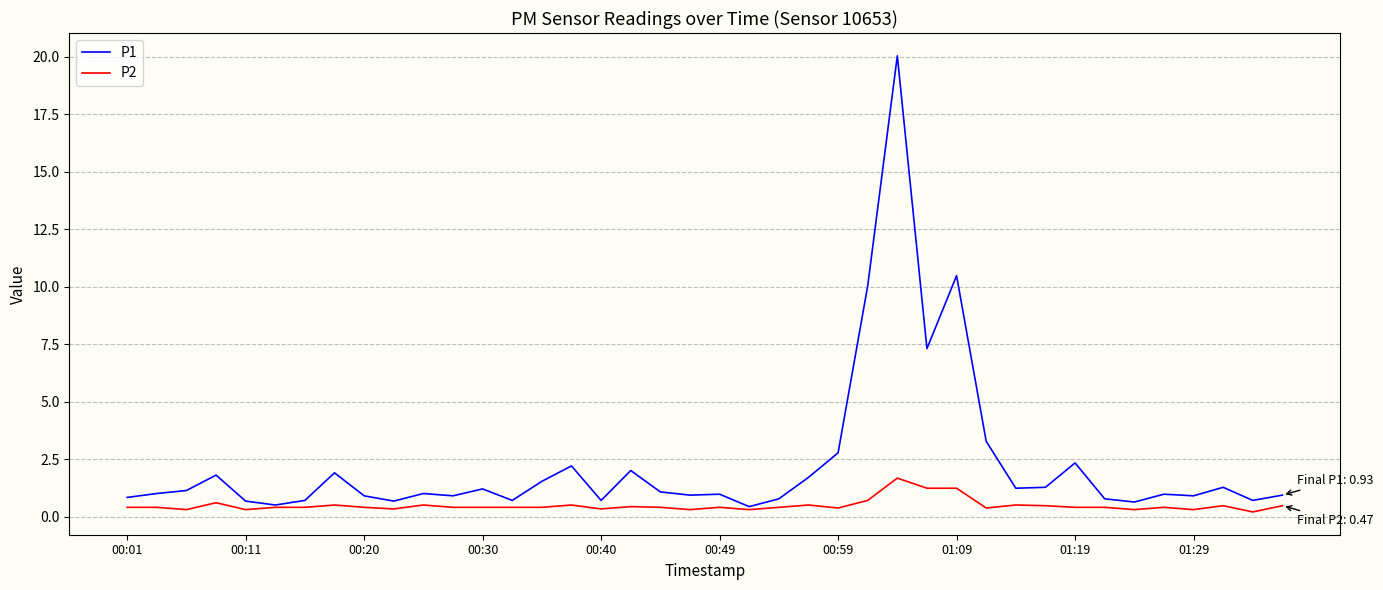

Which series has the widest spread of values?

P1